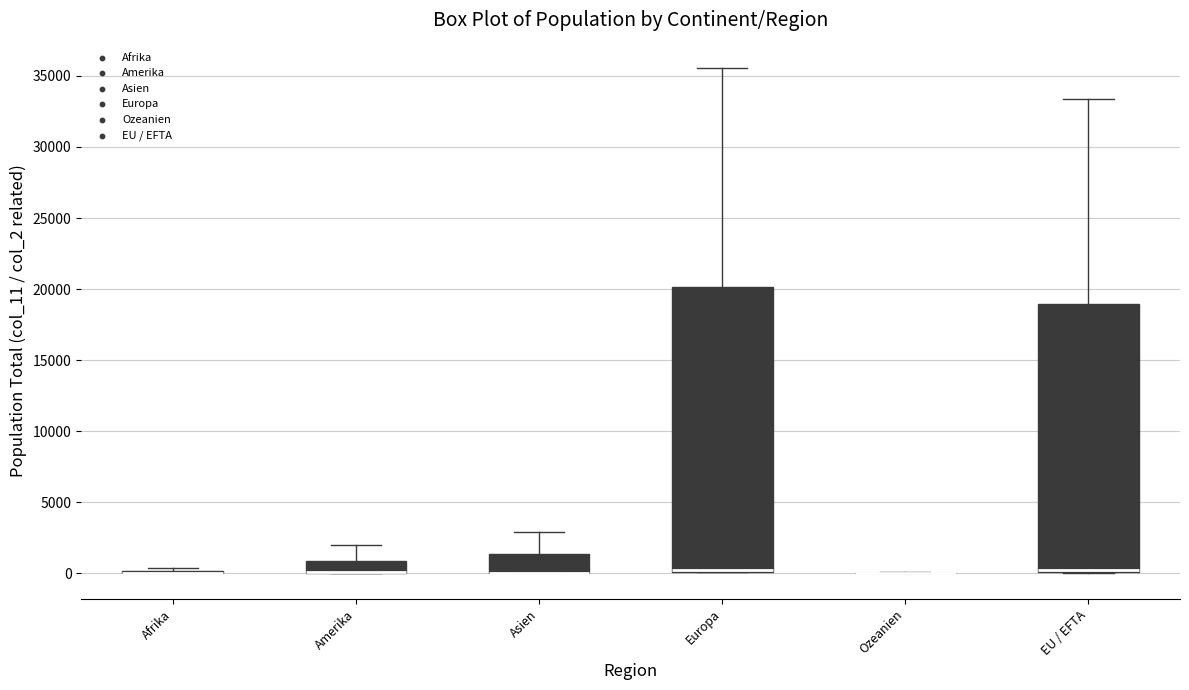

Reading left to right, read every box against the y-axis: the position of its median line, the range the box covers, and the ends of its whiskers. The values are not printed on the chart, so give them approximately, as read against the axis.

Afrika: box collapsed to a line at 0, whiskers 0 to 500
Amerika: median 0 (drawn on the box's lower edge), box 0 to 1000, whiskers 0 to 2000
Asien: median 0 (drawn on the box's lower edge), box 0 to 1500, whiskers 0 to 3000
Europa: median 500 (drawn on the box's lower edge), box 0 to 20000, whiskers 0 to 35500
Ozeanien: box collapsed to a line at 0, whiskers 0 to 0
EU / EFTA: median 0 (drawn on the box's lower edge), box 0 to 19000, whiskers 0 to 33500